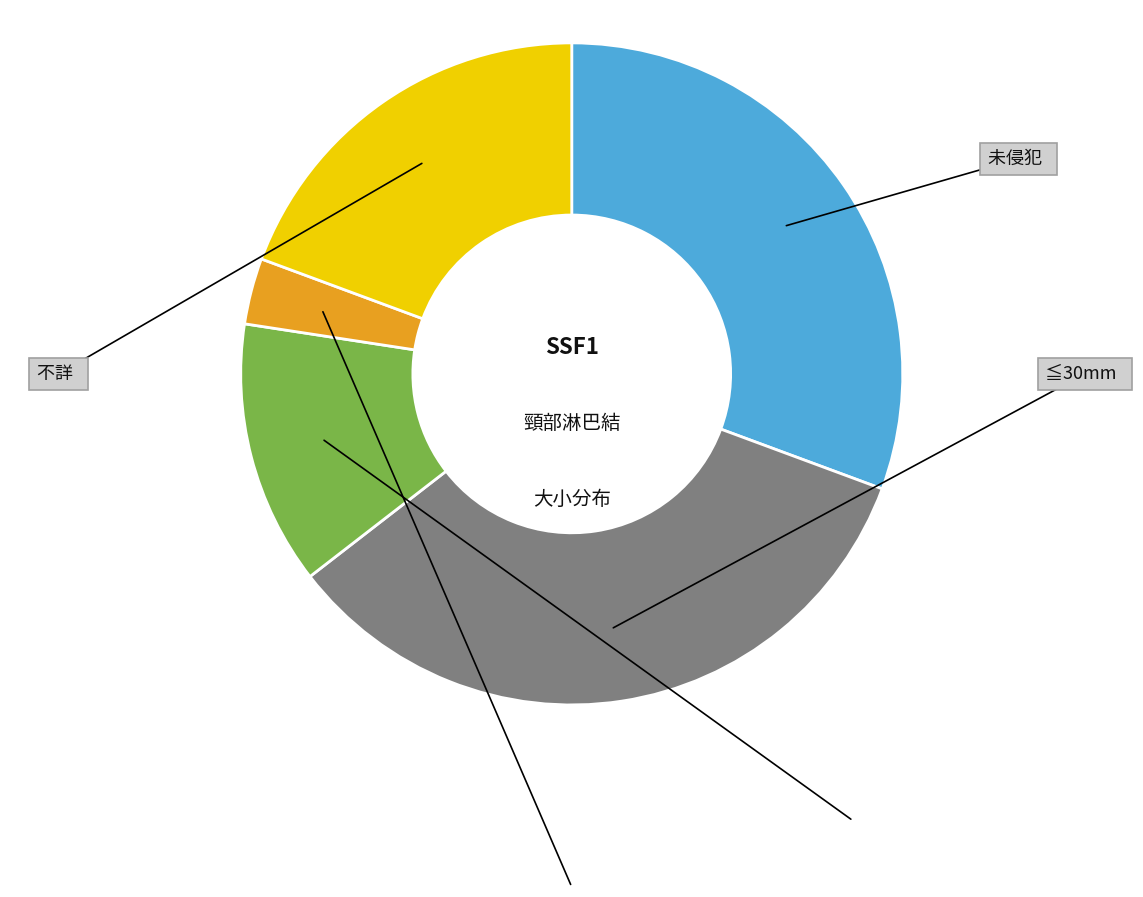

Is there any slice that represents more than half of the pie?

No